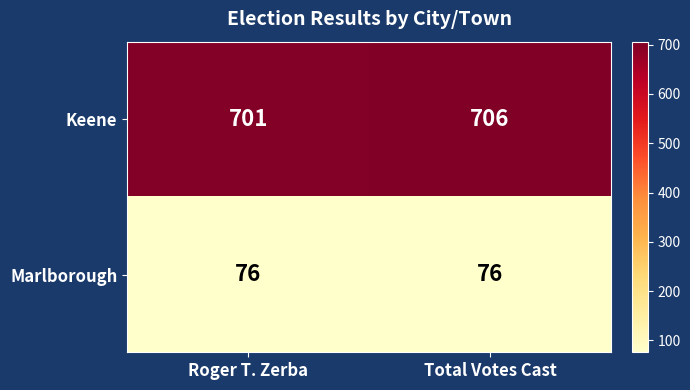

At which label is Keene closest to 703?

Roger T. Zerba